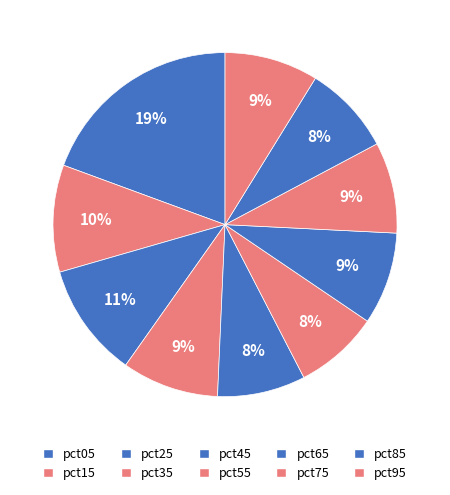

How many slices are in this pie chart?

10